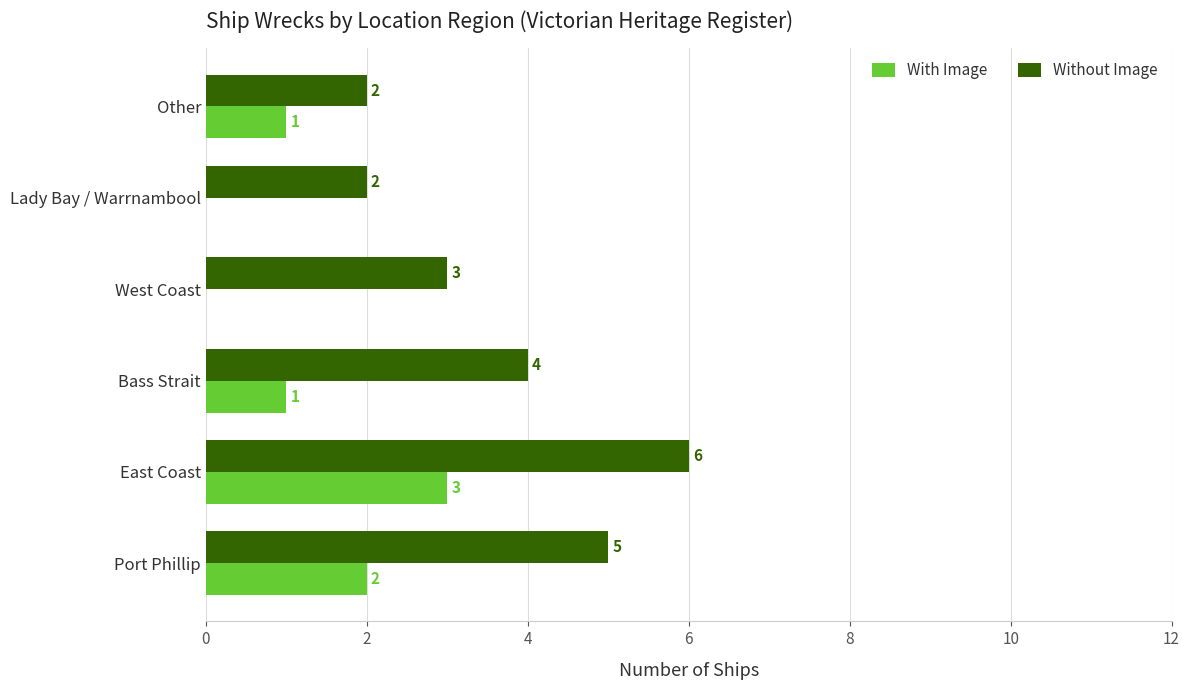

How many With Image values are between 0 and 2?

5